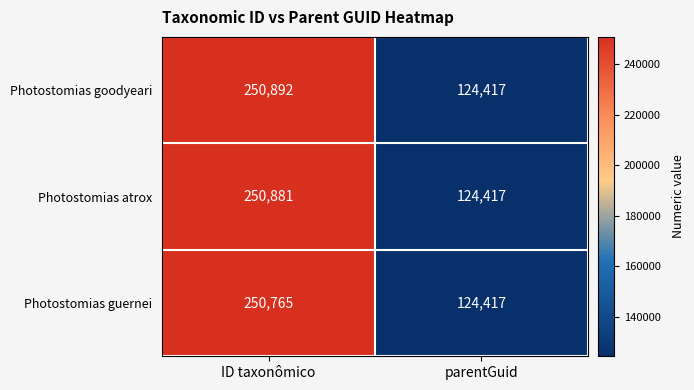

The value of Photostomias guernei at parentGuid is 124417. True or false?

True